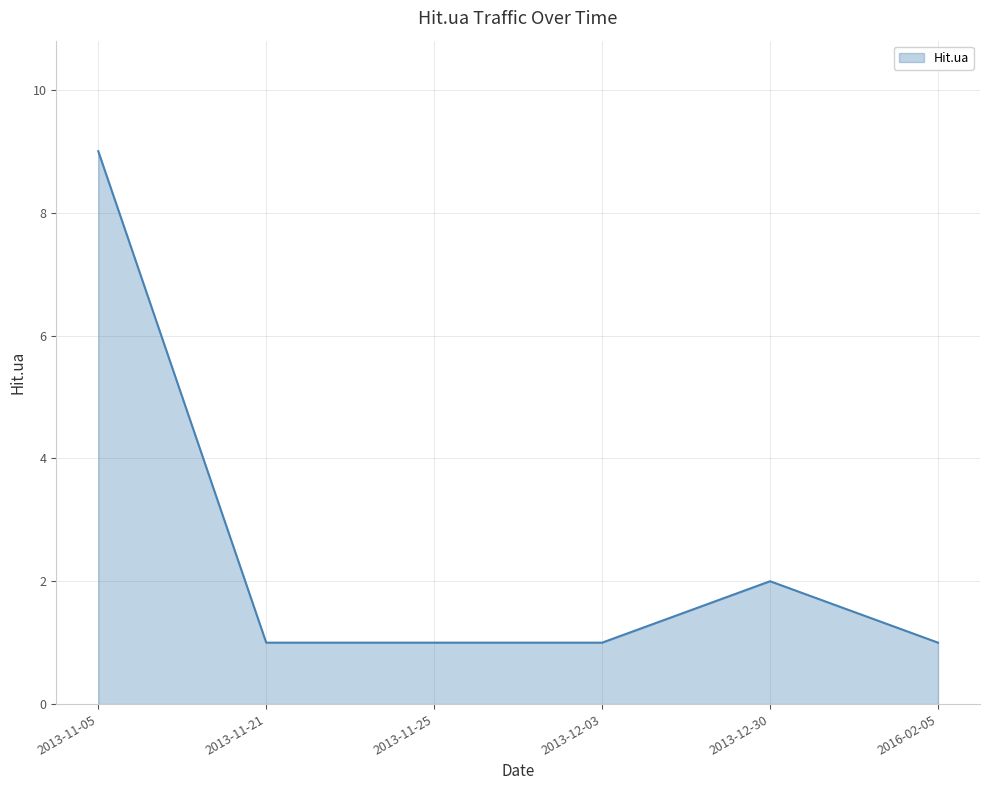

At which label is the value closest to 5?

2013-12-30